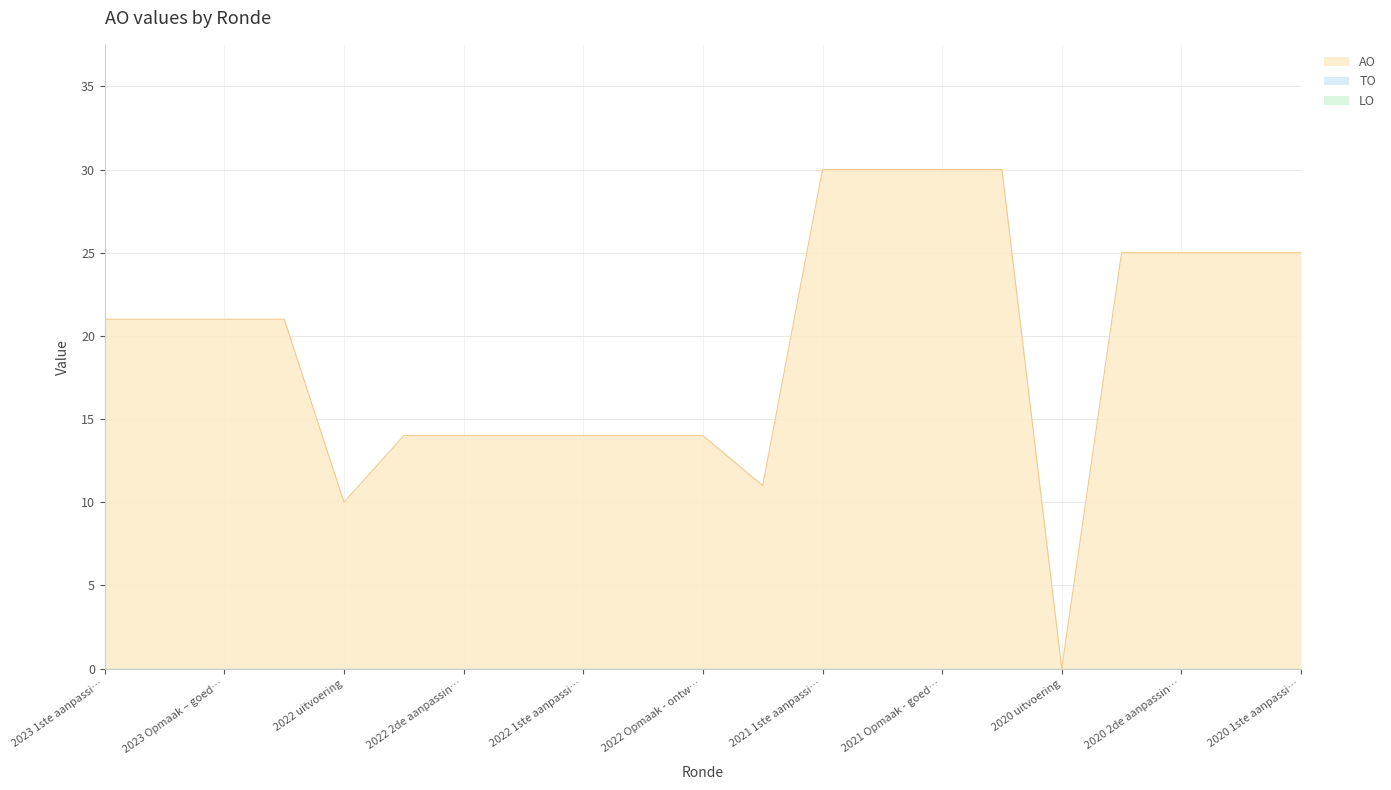

How many data points does each series have?

21